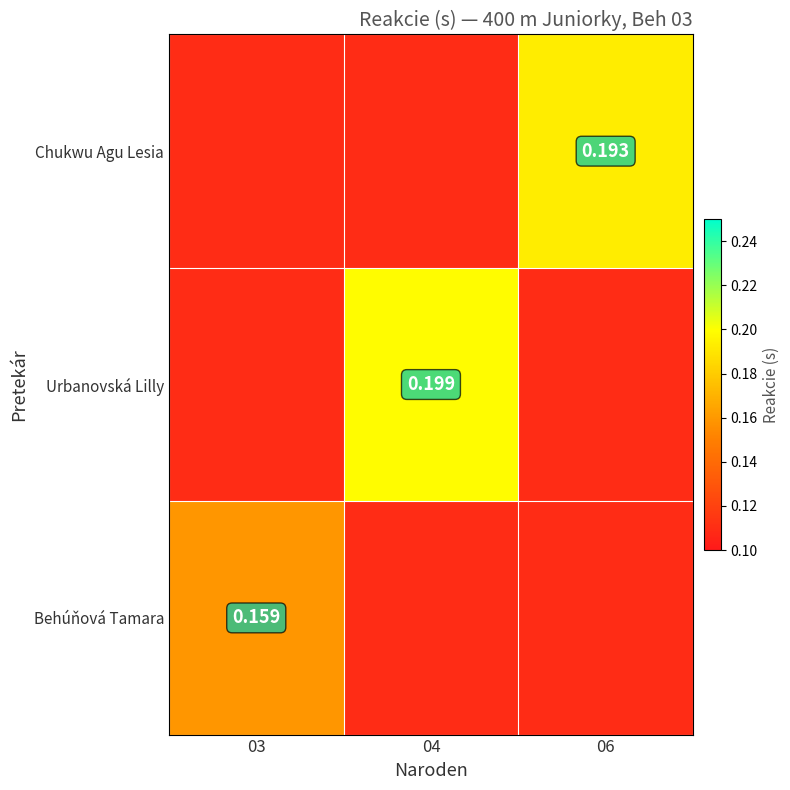

Which series changed the most between 03 and 06?

Chukwu Agu Lesia